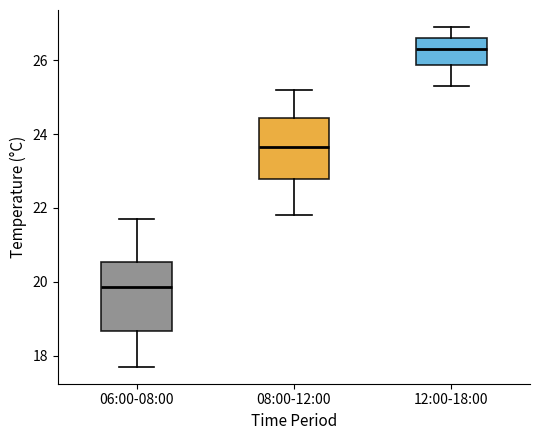

Reading left to right, transcribe this box plot: for each box, give where its median line is, the range the box spans, and where its two whiskers end, as read against the y-axis. The values are not printed on the chart, so give them approximately, as read against the axis.

06:00-08:00: median 19.8, box 18.6 to 20.6, whiskers 17.8 to 21.8
08:00-12:00: median 23.6, box 22.8 to 24.4, whiskers 21.8 to 25.2
12:00-18:00: median 26.4, box 25.8 to 26.6, whiskers 25.4 to 27.0